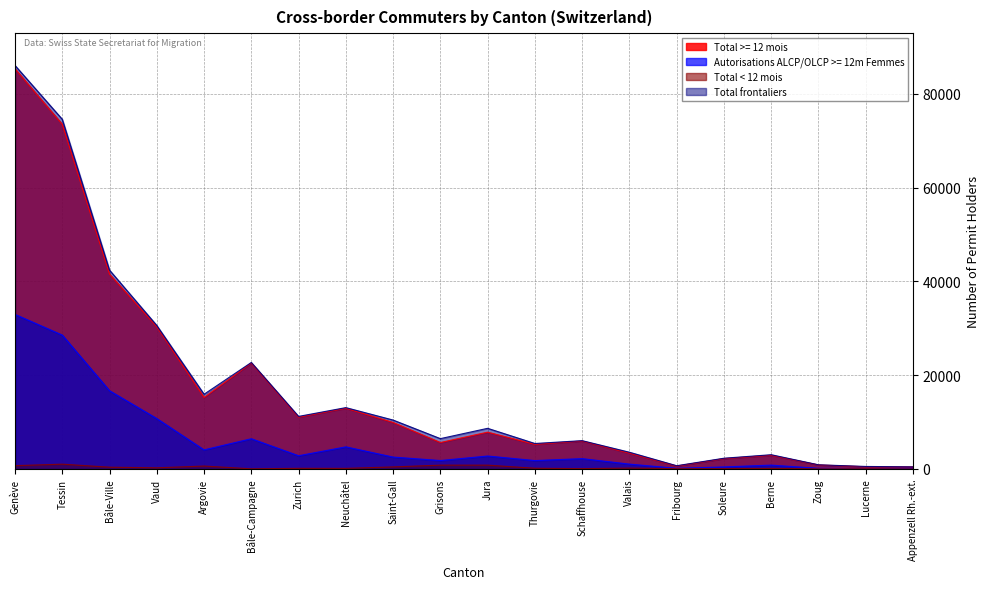

At which category is the sum across all series the highest?

Genève